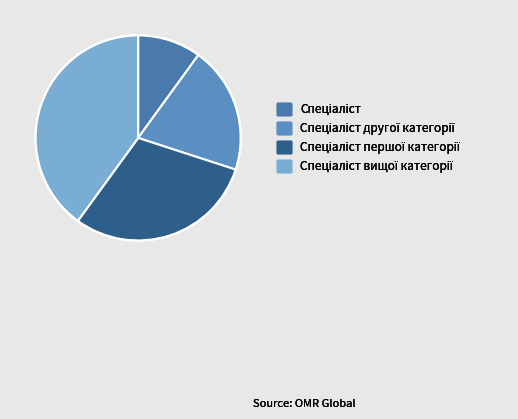

To the nearest percent, what is the difference between the Спеціаліст першої категорії and Спеціаліст вищої категорії slice percentages?

10%